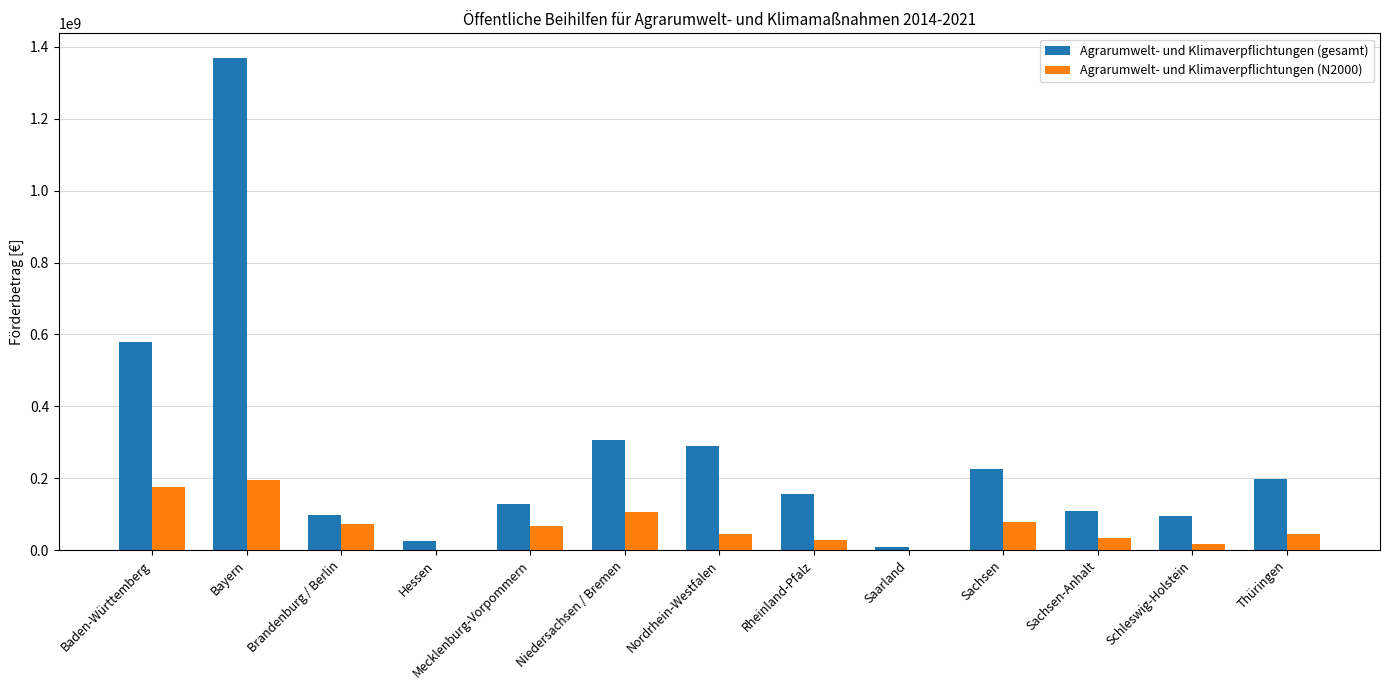

Read the Agrarumwelt- und Klimaverpflichtungen (N2000) value at Nordrhein-Westfalen.

45398074.0